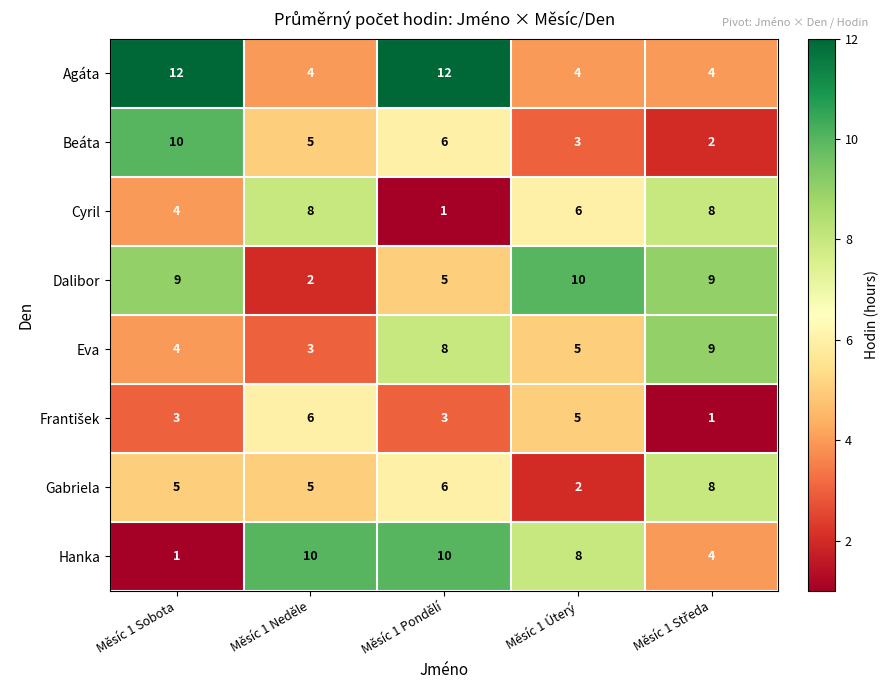

What is the difference between the Agáta values at Měsíc 1 Pondělí and Měsíc 1 Neděle?

8